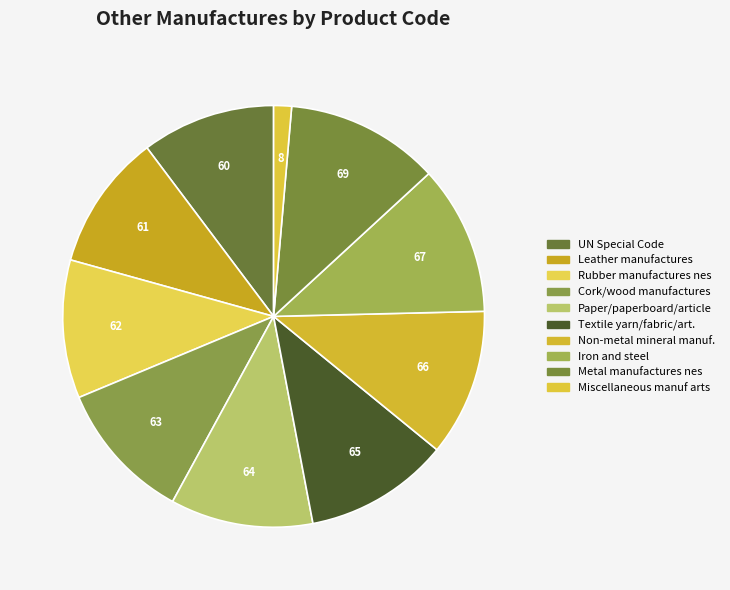

Rank the categories by value from lowest to highest.

Miscellaneous manuf arts, UN Special Code, Leather manufactures, Rubber manufactures nes, Cork/wood manufactures, Paper/paperboard/article, Textile yarn/fabric/art., Non-metal mineral manuf., Iron and steel, Metal manufactures nes